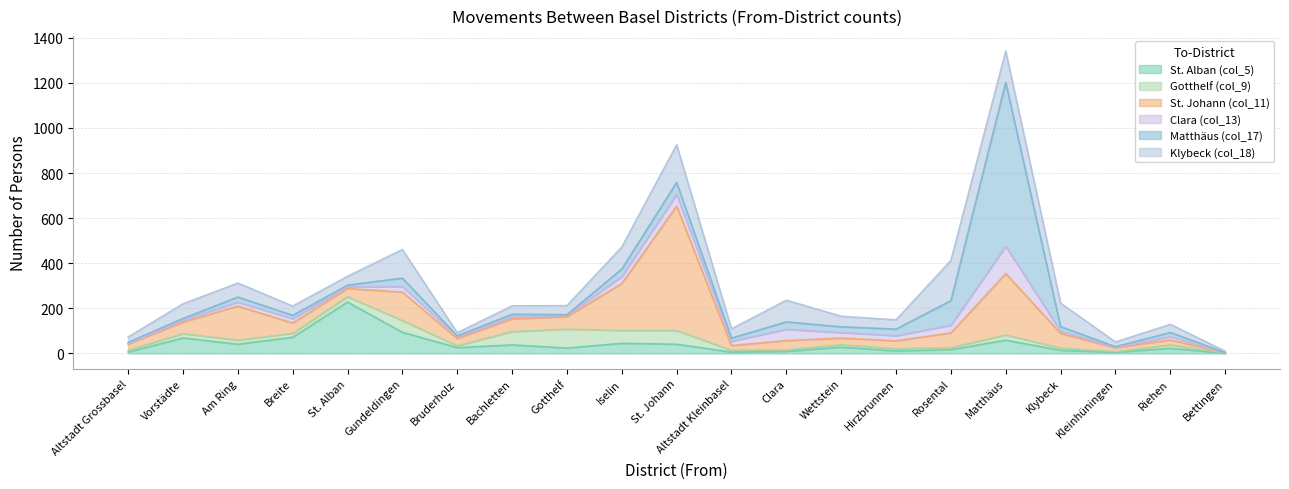

True or false: St. Johann (col_11) has a value of 65 at Klybeck.

True